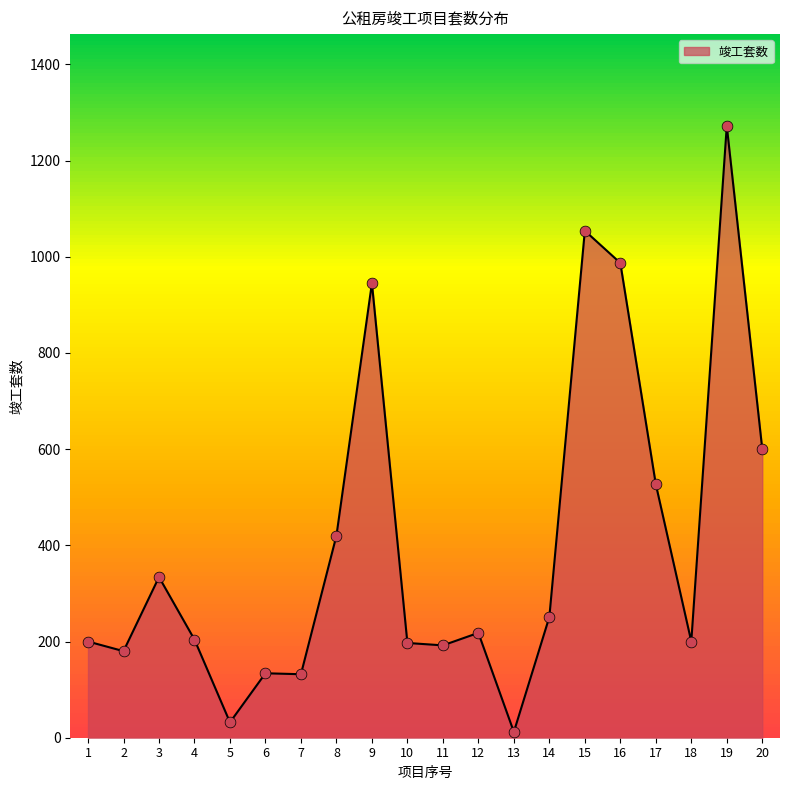

What is the change in value from 9 to 10?

-748